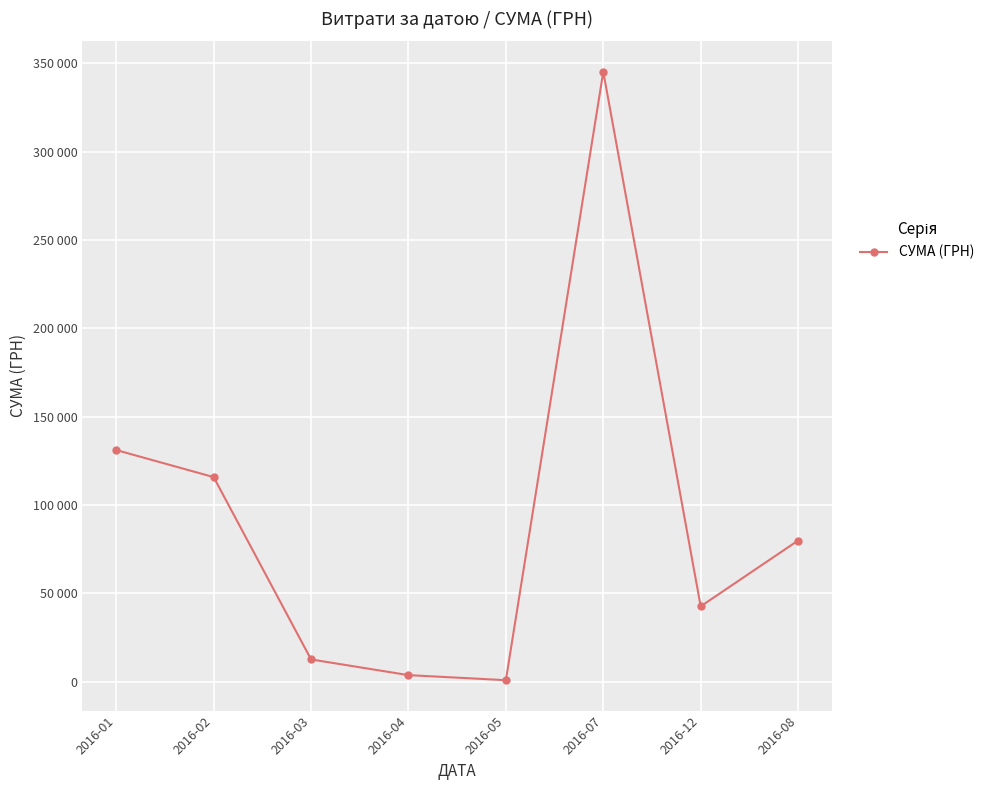

How many interior local peaks (higher than both neighbors) does the data have?

1